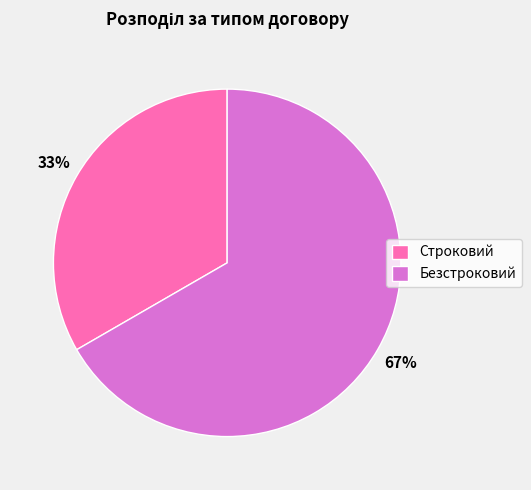

Rank the categories by value from lowest to highest.

Строковий, Безстроковий